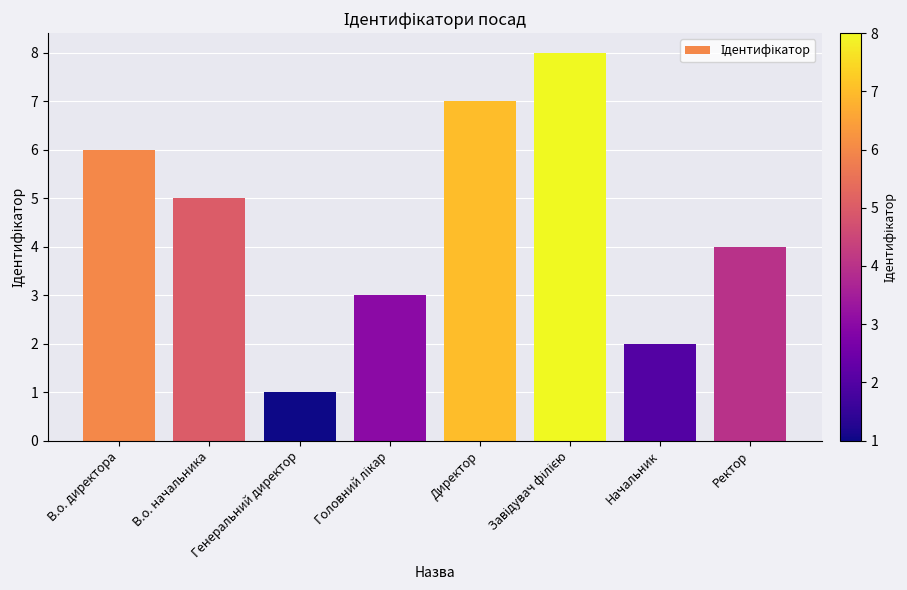

What position from the right is В.о. начальника?

7